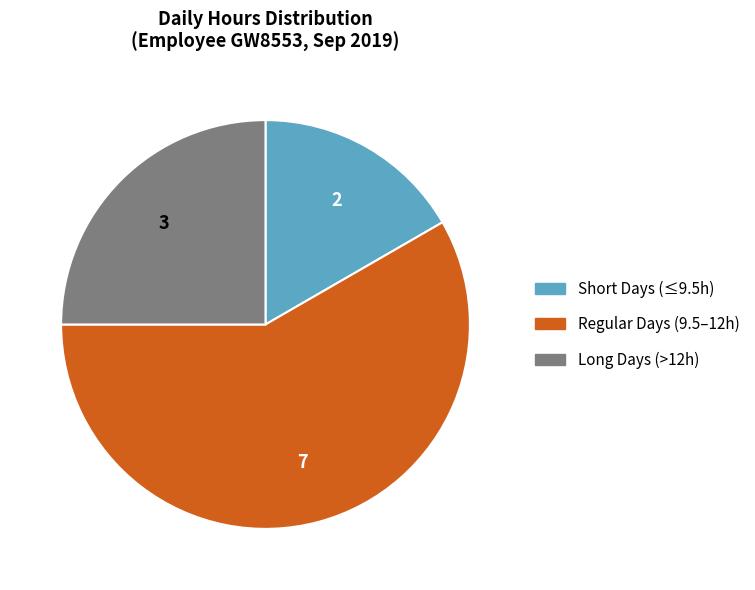

Is there a majority slice in this chart?

Yes